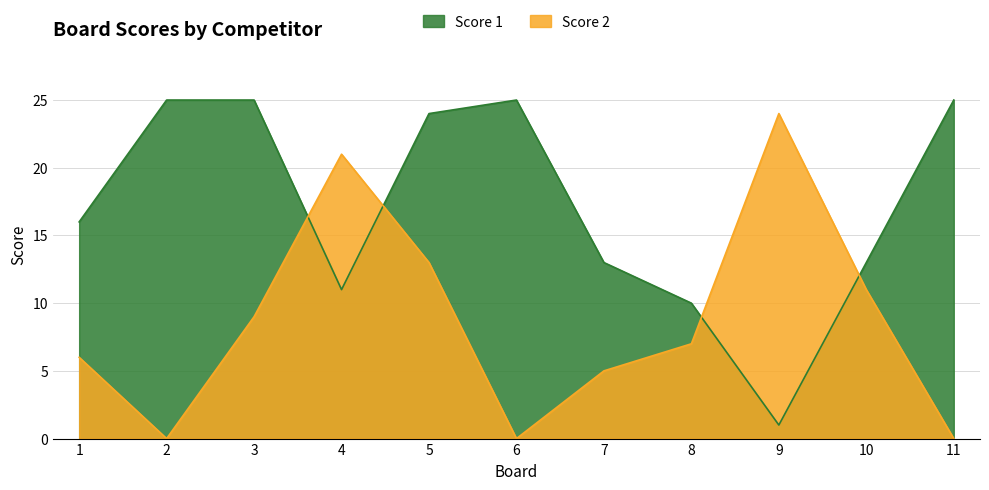

What is the difference between the maximum and minimum values in the Score 1 series?

24